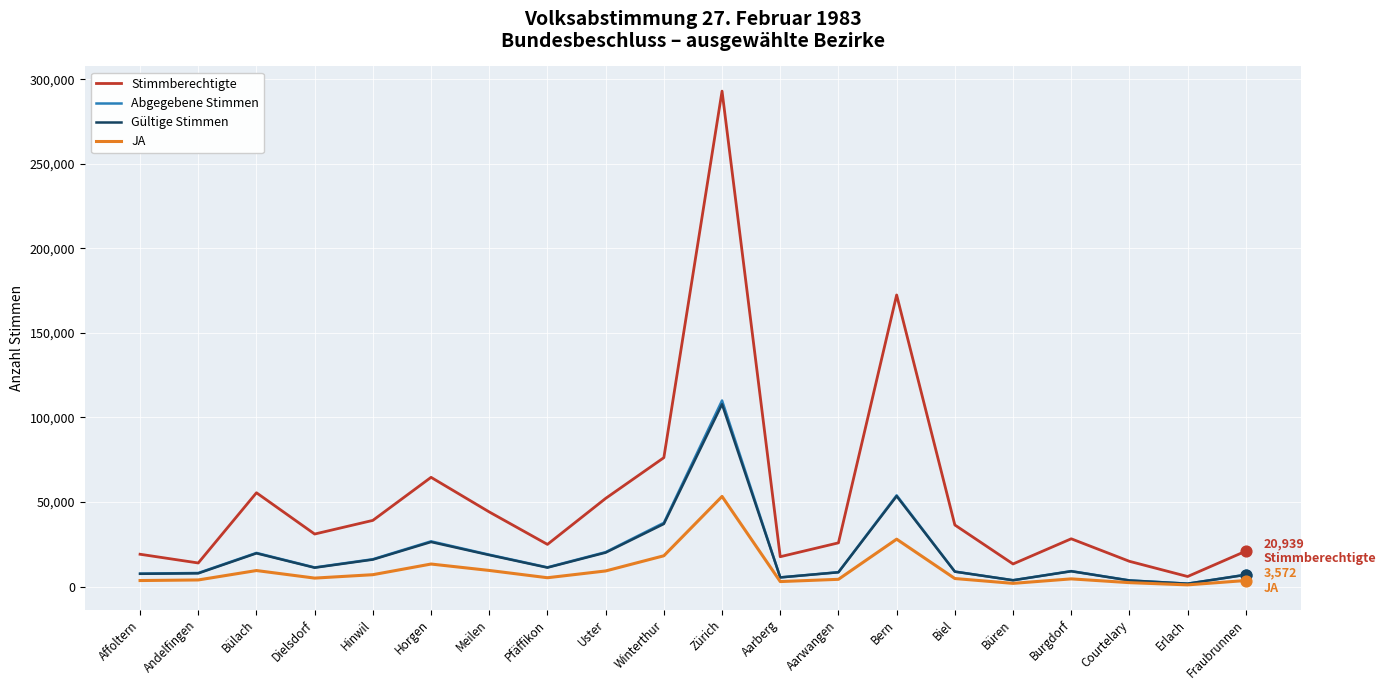

At how many categories does at least one series exceed 62044?

4